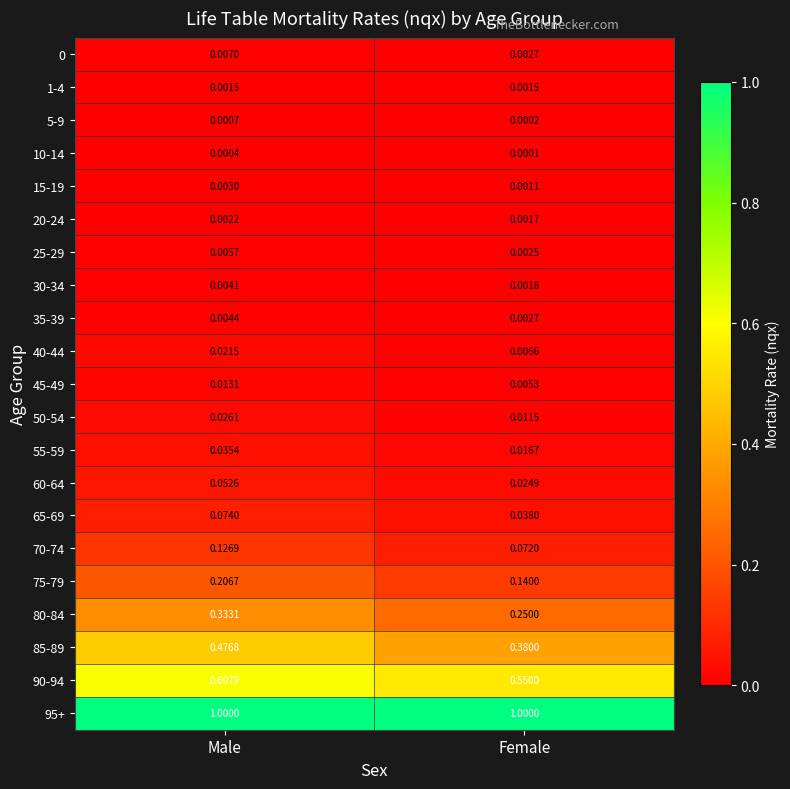

Which series has the largest total across all categories?

95+